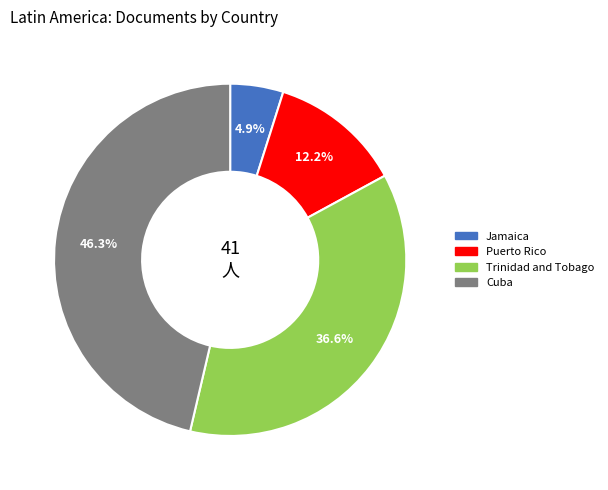

What is the ratio of the value at Puerto Rico to the value at Cuba?

0.3